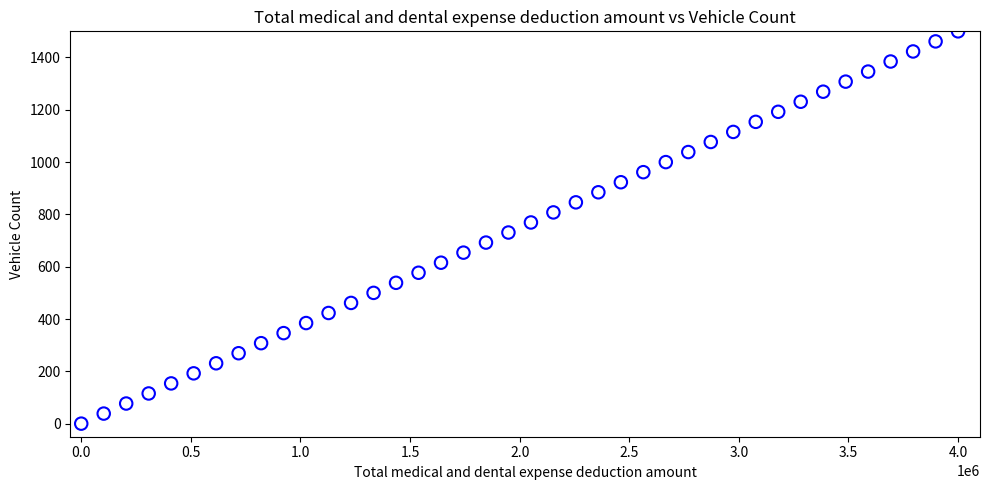

What is the range of X values (max minus min)?

4000000.0